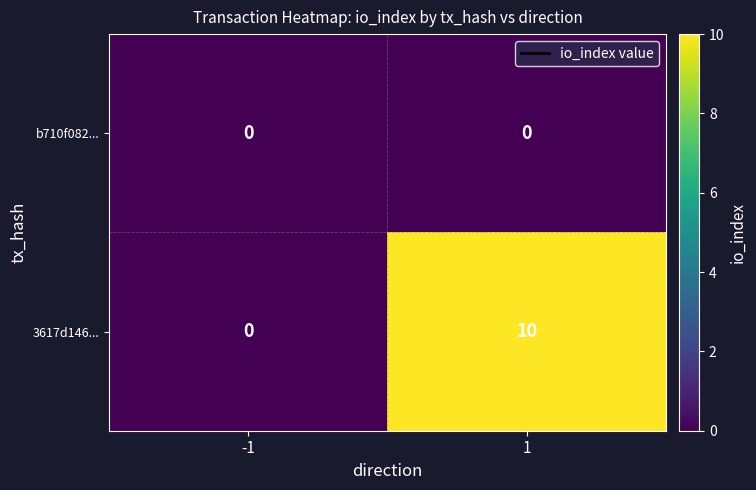

Which category has the highest value across all series?

1